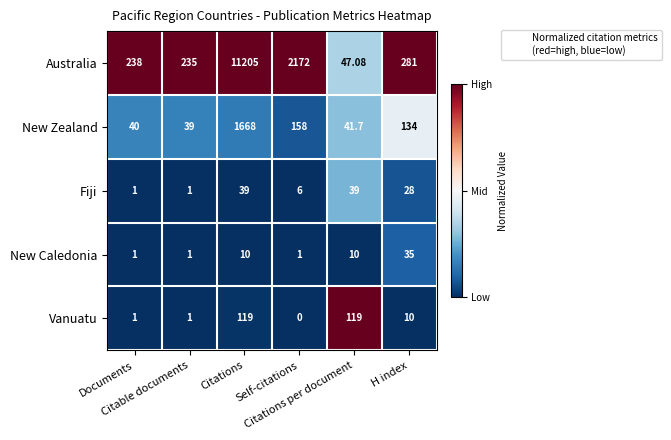

Which series has the widest spread of values?

Australia